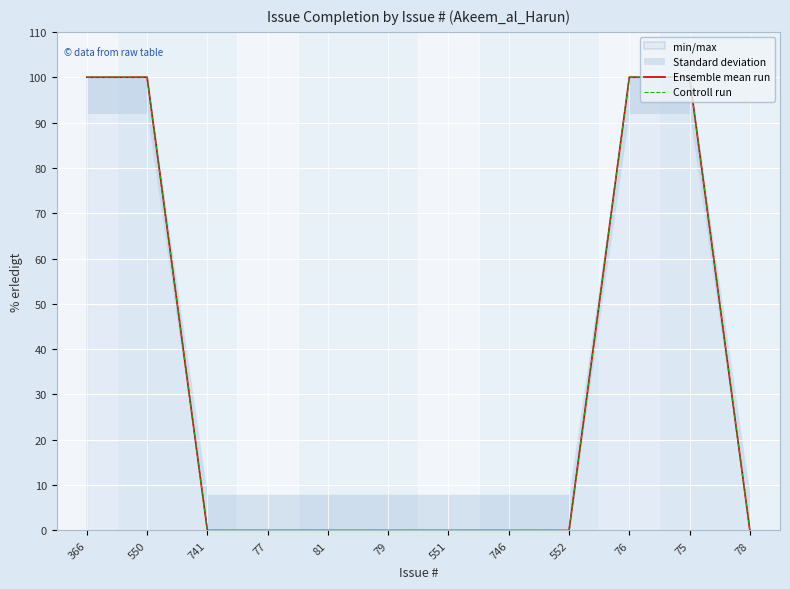

Which series has the largest total across all categories?

Ensemble mean run